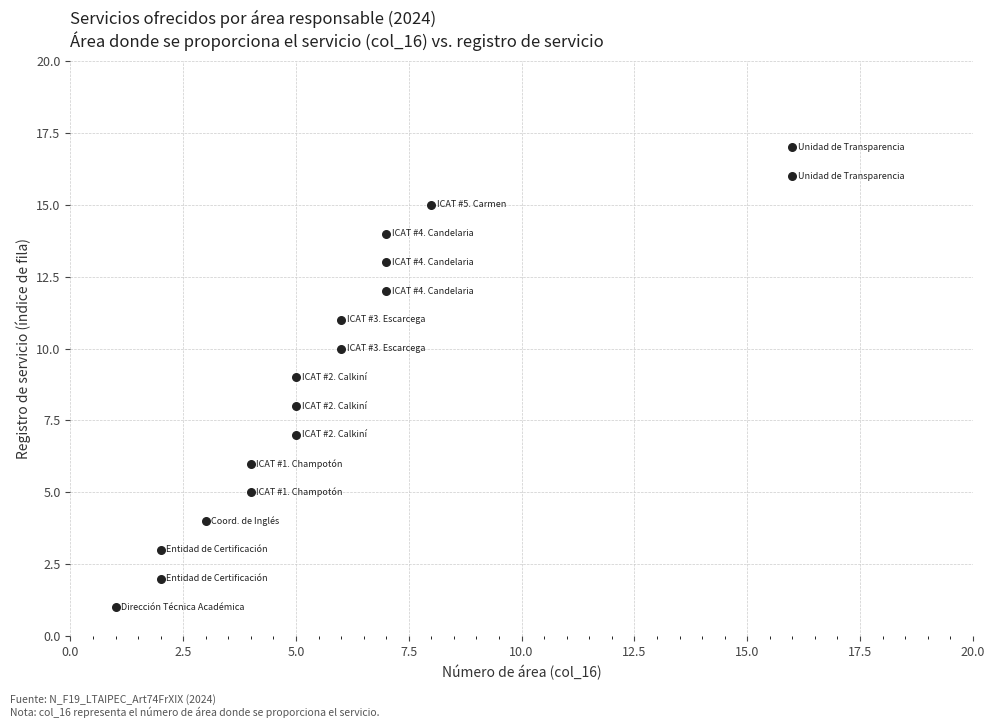

Count the number of points in this scatter plot.

17